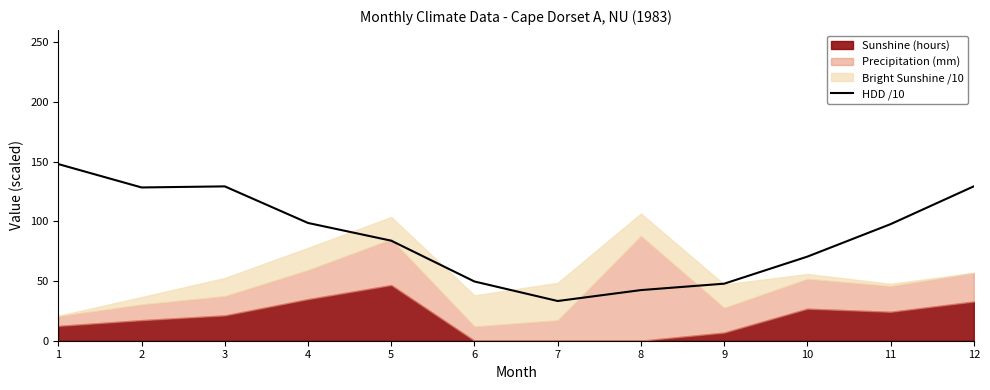

What is the difference between the values at 4 and 7?

65.3